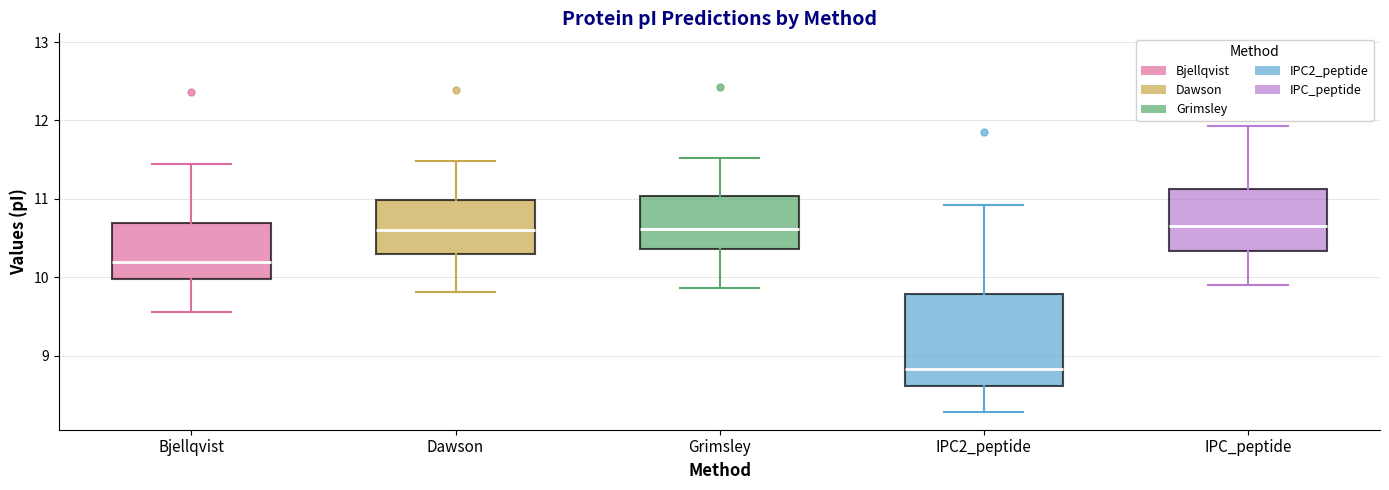

Which box is the tallest, from its lower edge to its upper edge?

IPC2_peptide